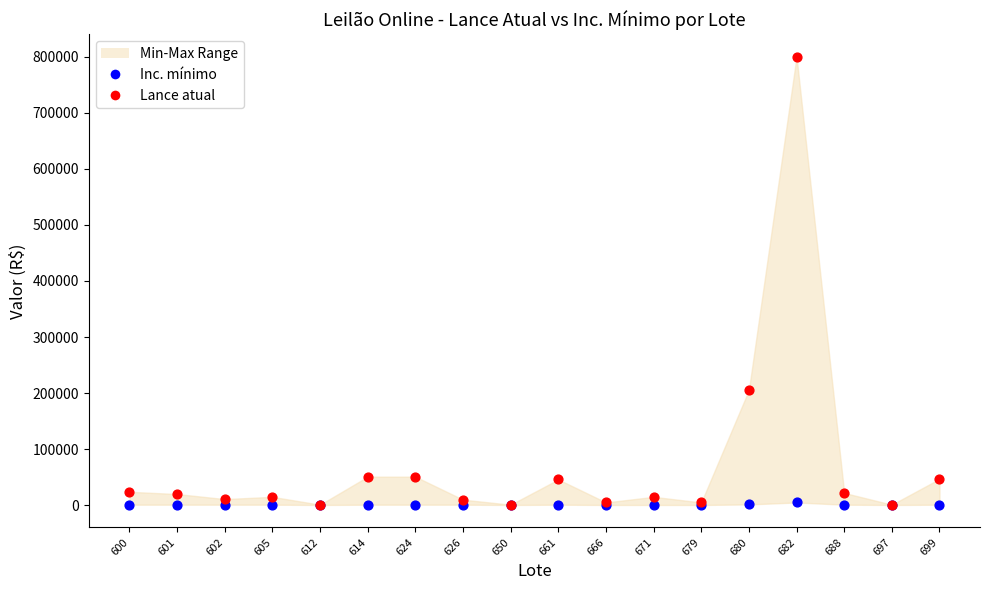

In the Lance atual series, what Y value is closest to 400500?

205500